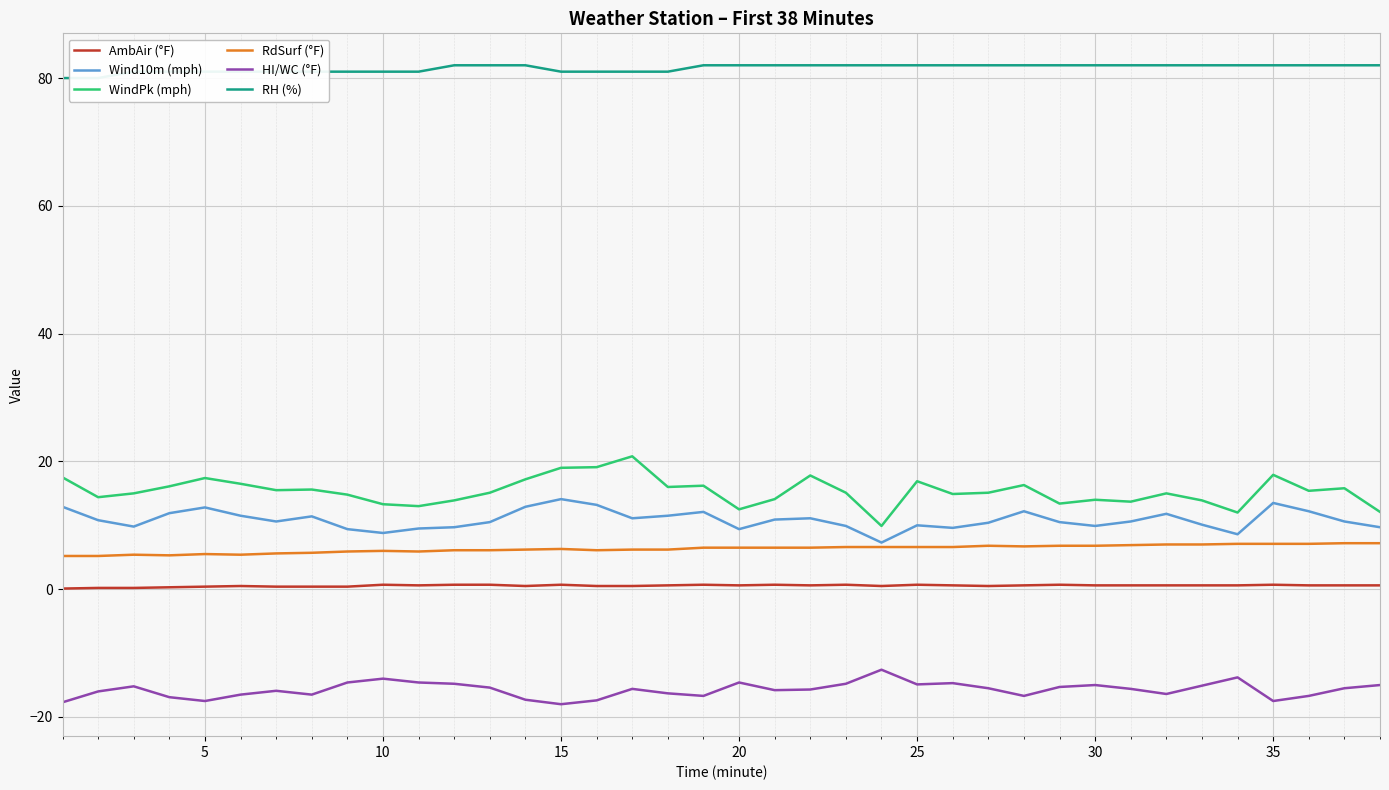

What is the minimum value for AmbAir (°F)?

0.1